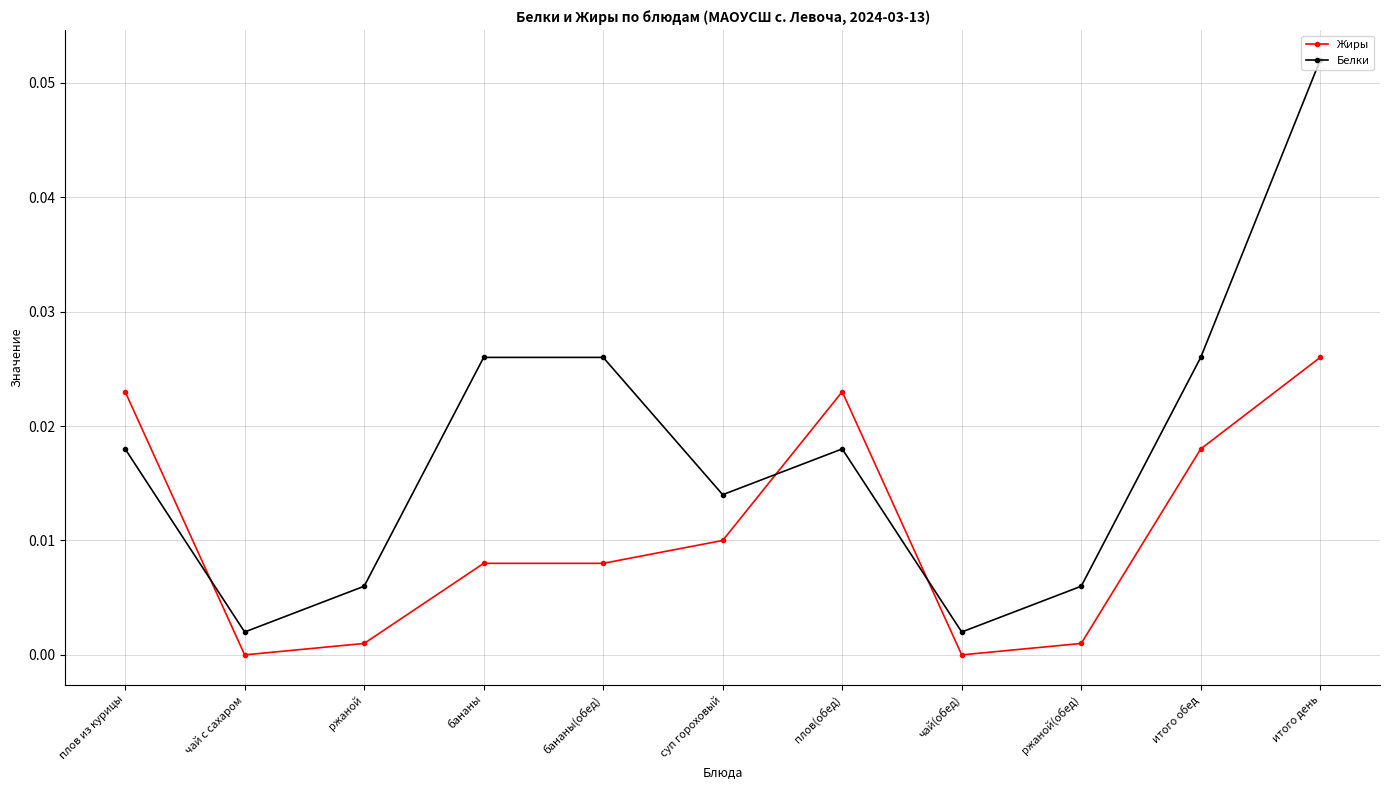

What is the label of the 7th point from the left?

плов(обед)